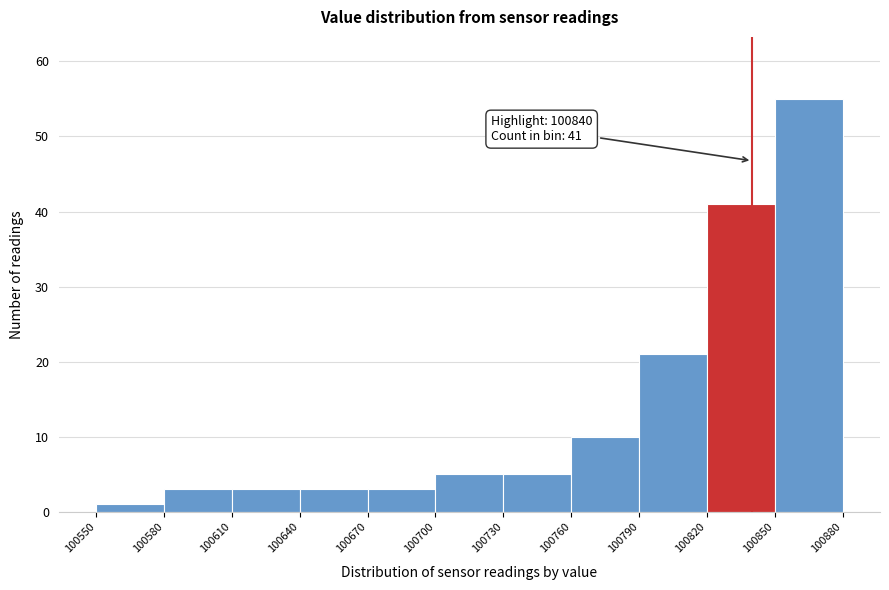

Which range on the x-axis has the tallest bar?

100850 to 100880